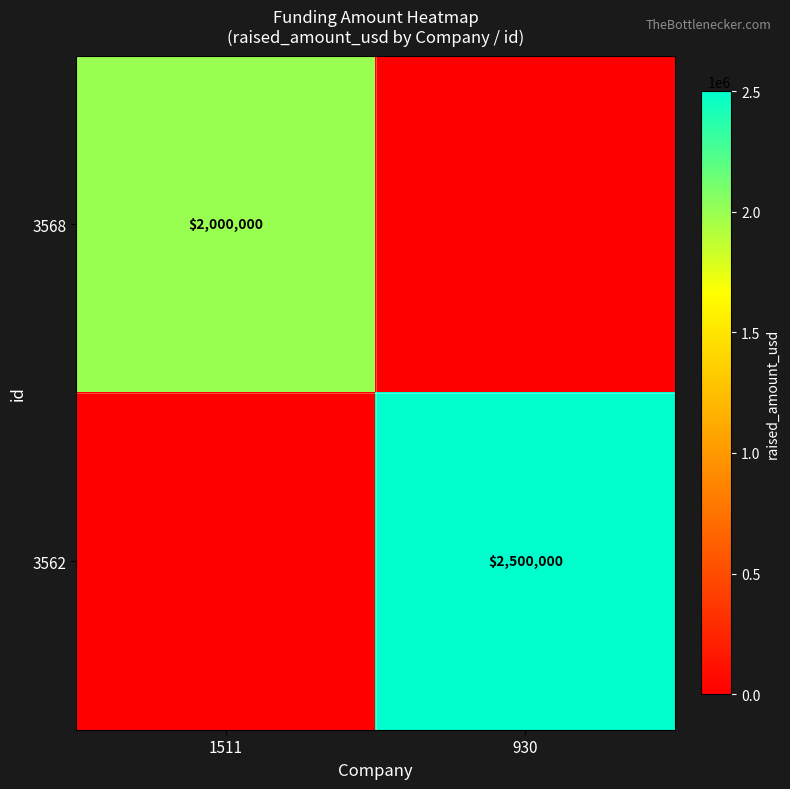

Which label corresponds to the largest value in the chart?

930